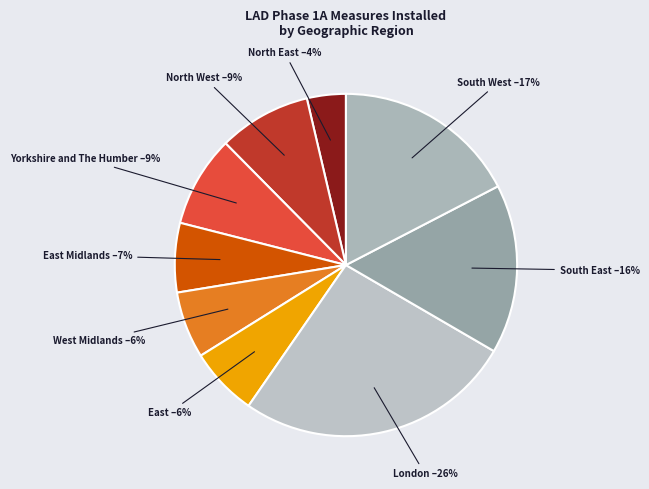

Which category has the biggest portion of the pie?

London –26%